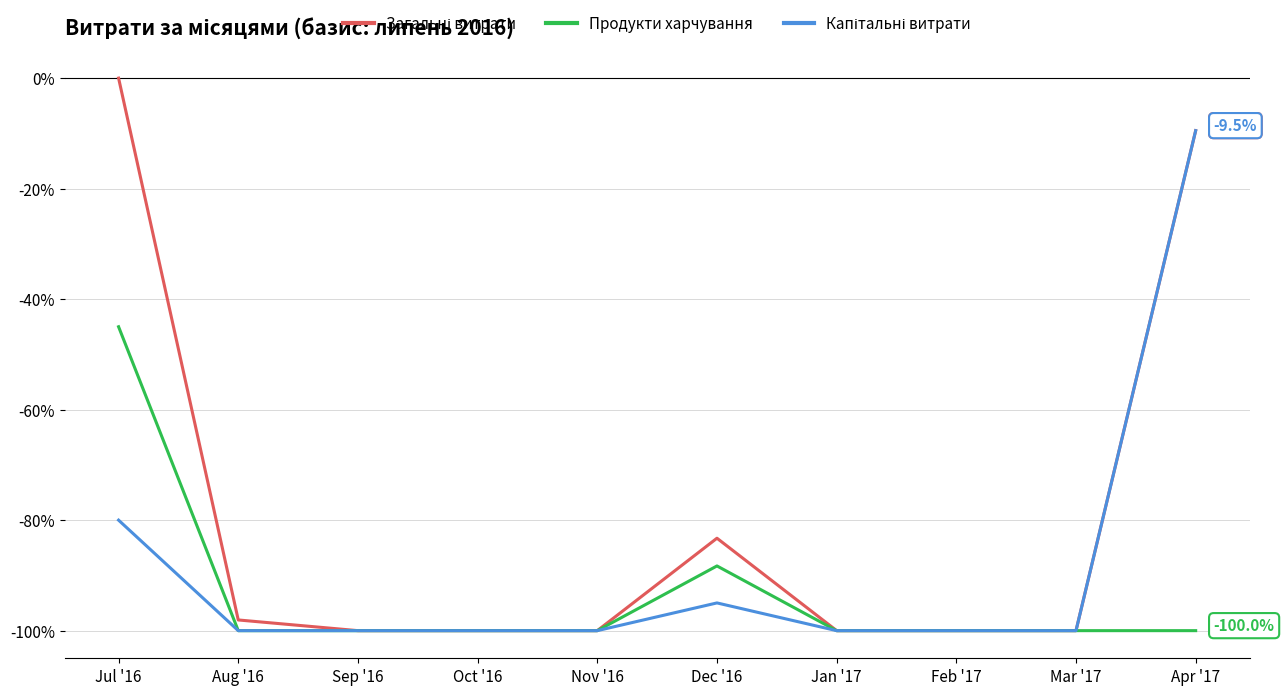

What is the minimum value for Продукти харчування?

-100.0